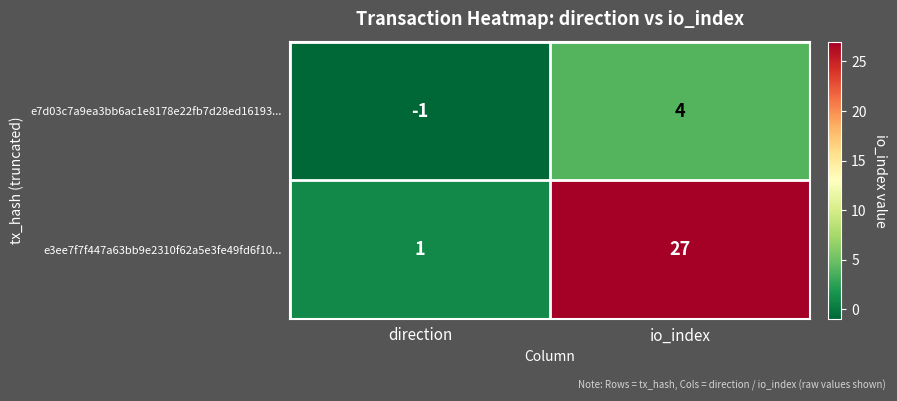

Reading left to right, what are all the values shown in this chart?

e7d03c7a9ea3bb6ac1e8178e22fb7d28ed16193...: -1	4
e3ee7f7f447a63bb9e2310f62a5e3fe49fd6f10...: 1	27